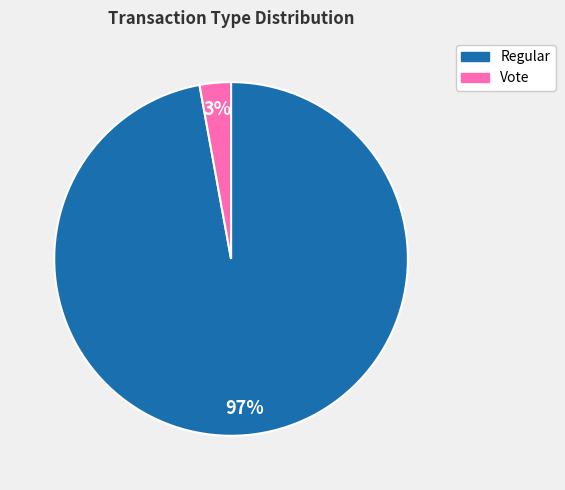

Between Vote and Regular, which is larger?

Regular